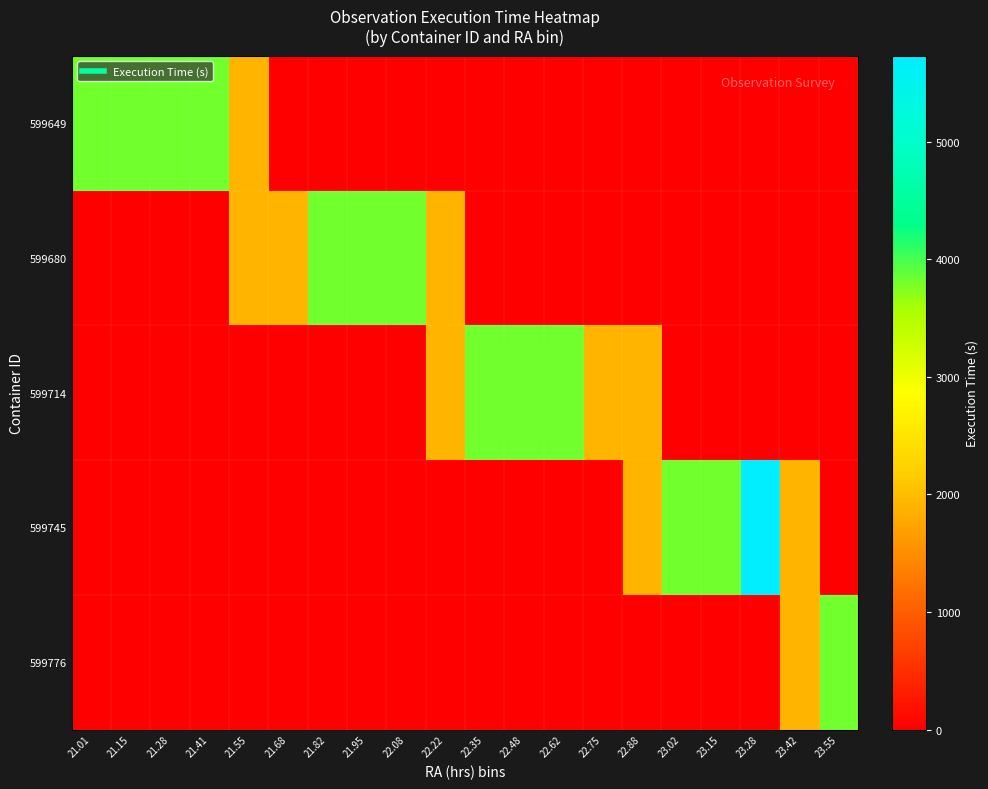

Reading left to right, extract all data points from this chart.

599649: 21.01=3820	21.15=3820	21.28=3820	21.41=3820	21.55=1910	21.68=0	21.82=0	21.95=0	22.08=0	22.22=0	22.35=0	22.48=0	22.62=0	22.75=0	22.88=0	23.02=0	23.15=0	23.28=0	23.42=0	23.55=0
599680: 21.01=0	21.15=0	21.28=0	21.41=0	21.55=1910	21.68=1910	21.82=3820	21.95=3820	22.08=3820	22.22=1910	22.35=0	22.48=0	22.62=0	22.75=0	22.88=0	23.02=0	23.15=0	23.28=0	23.42=0	23.55=0
599714: 21.01=0	21.15=0	21.28=0	21.41=0	21.55=0	21.68=0	21.82=0	21.95=0	22.08=0	22.22=1910	22.35=3820	22.48=3820	22.62=3820	22.75=1910	22.88=1910	23.02=0	23.15=0	23.28=0	23.42=0	23.55=0
599745: 21.01=0	21.15=0	21.28=0	21.41=0	21.55=0	21.68=0	21.82=0	21.95=0	22.08=0	22.22=0	22.35=0	22.48=0	22.62=0	22.75=0	22.88=1910	23.02=3820	23.15=3820	23.28=5730	23.42=1910	23.55=0
599776: 21.01=0	21.15=0	21.28=0	21.41=0	21.55=0	21.68=0	21.82=0	21.95=0	22.08=0	22.22=0	22.35=0	22.48=0	22.62=0	22.75=0	22.88=0	23.02=0	23.15=0	23.28=0	23.42=1910	23.55=3820